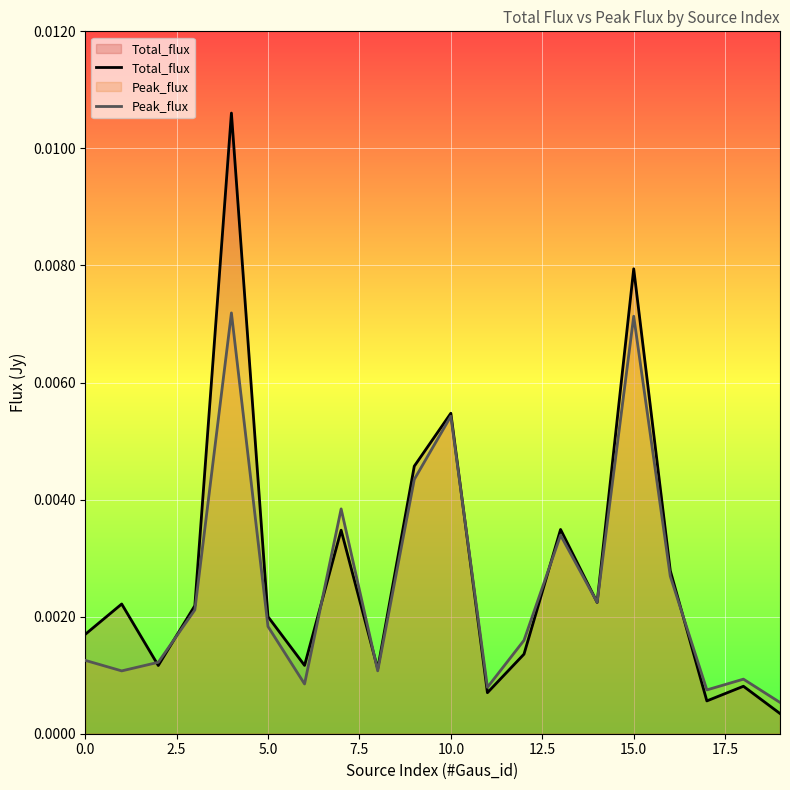

Which category has the lowest value across all series?

19